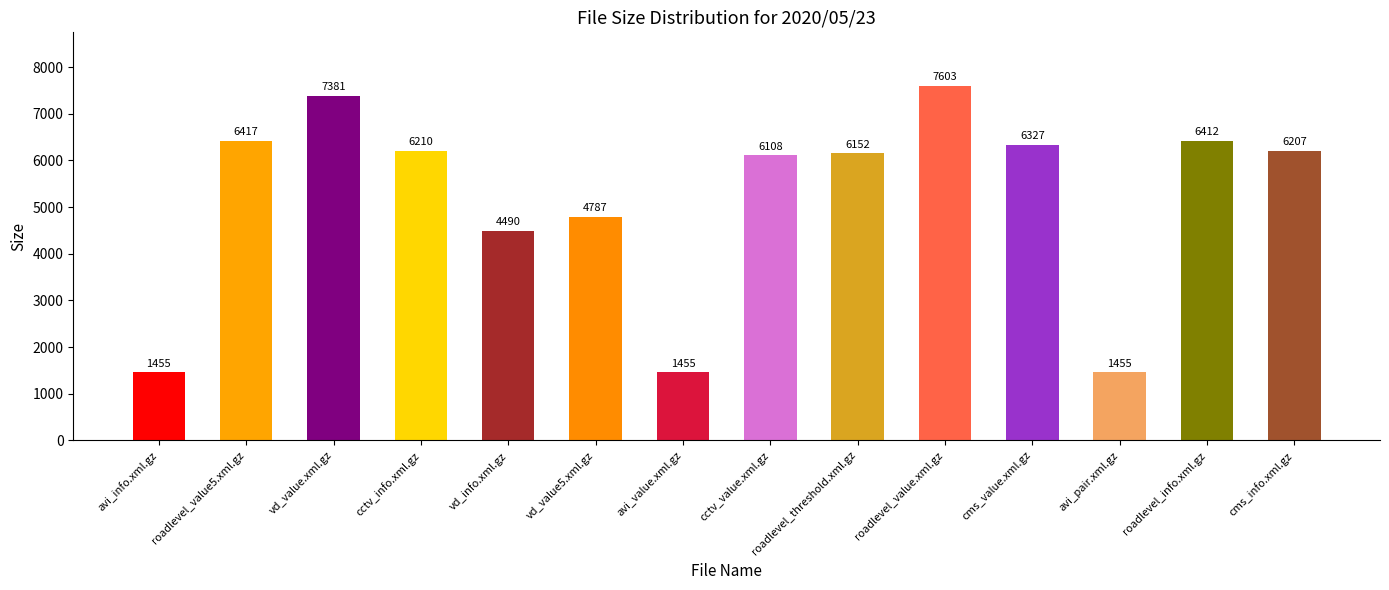

Where does the data first go above 6207?

roadlevel_value5.xml.gz